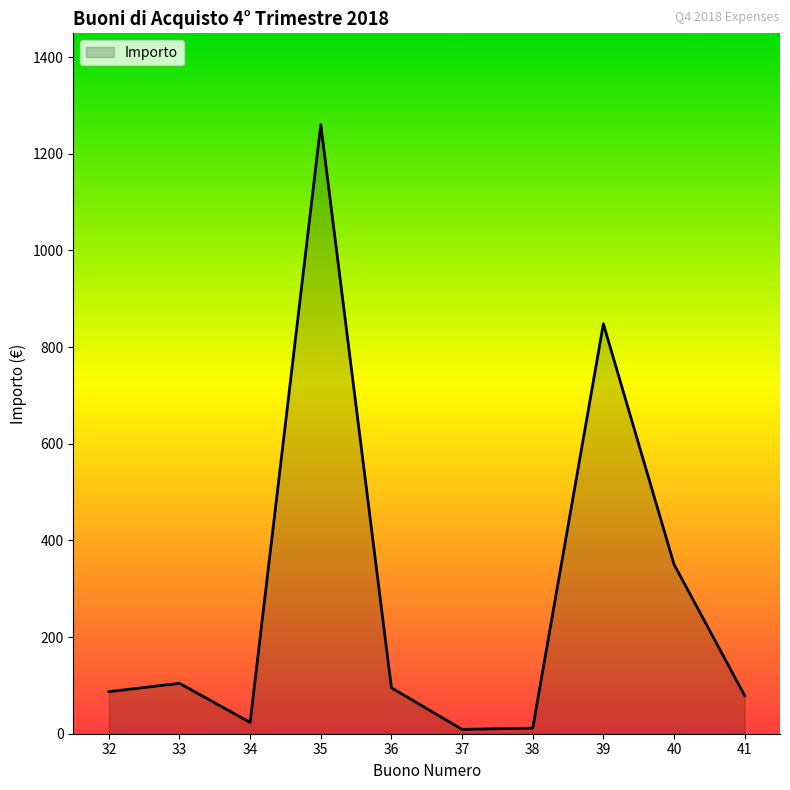

What is the difference between the maximum and minimum values?

1251.0